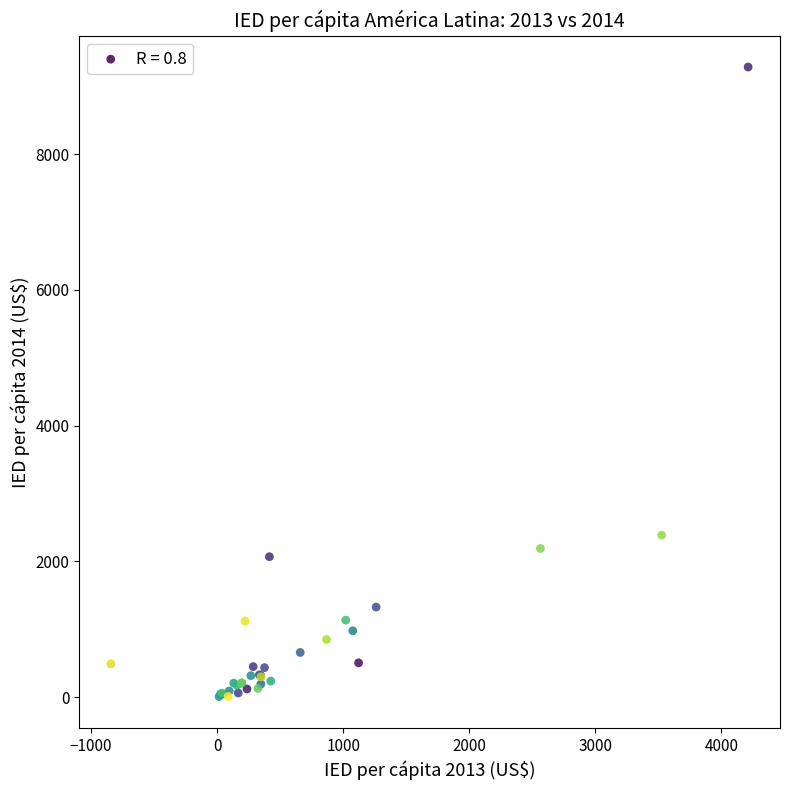

What Y value in the scatter plot is closest to 4645?

2386.9